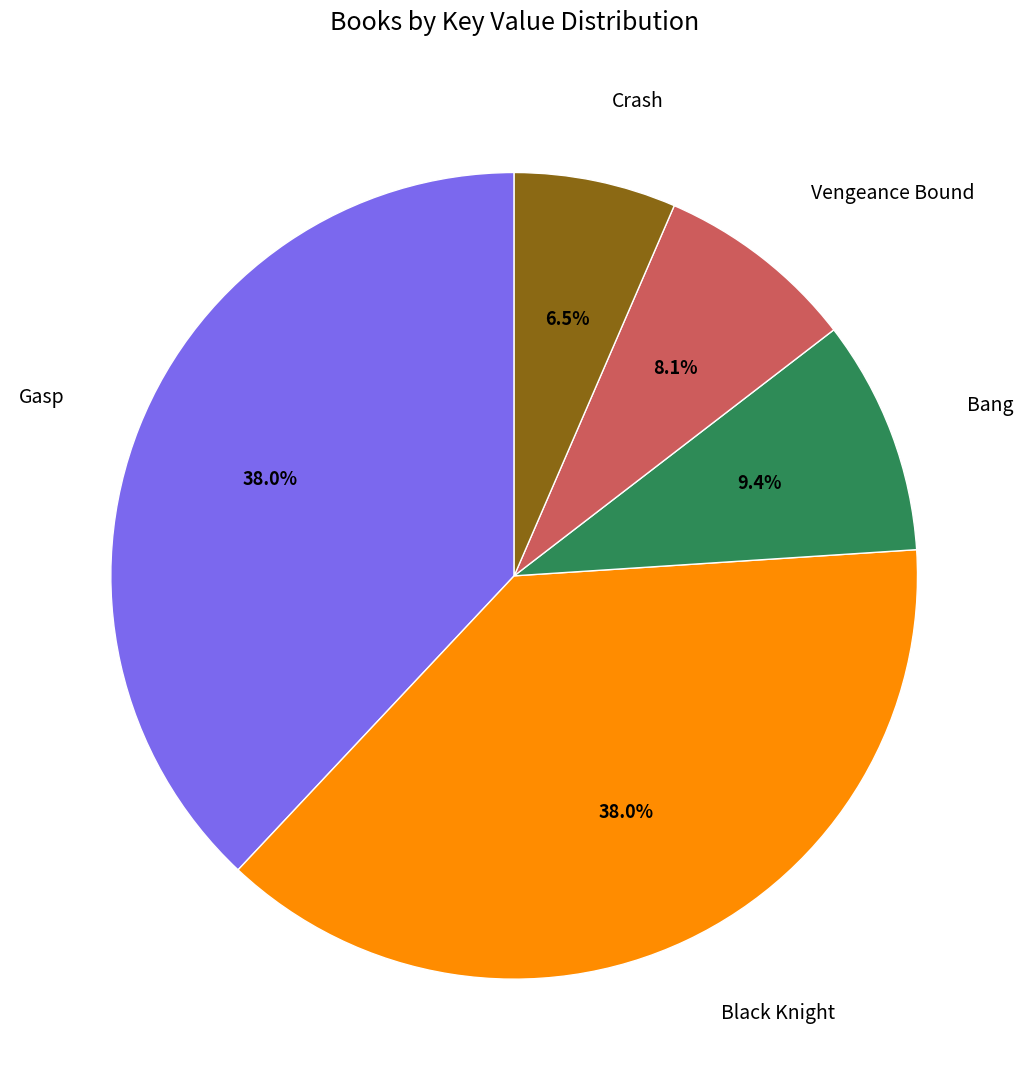

Is there a majority slice in this chart?

No